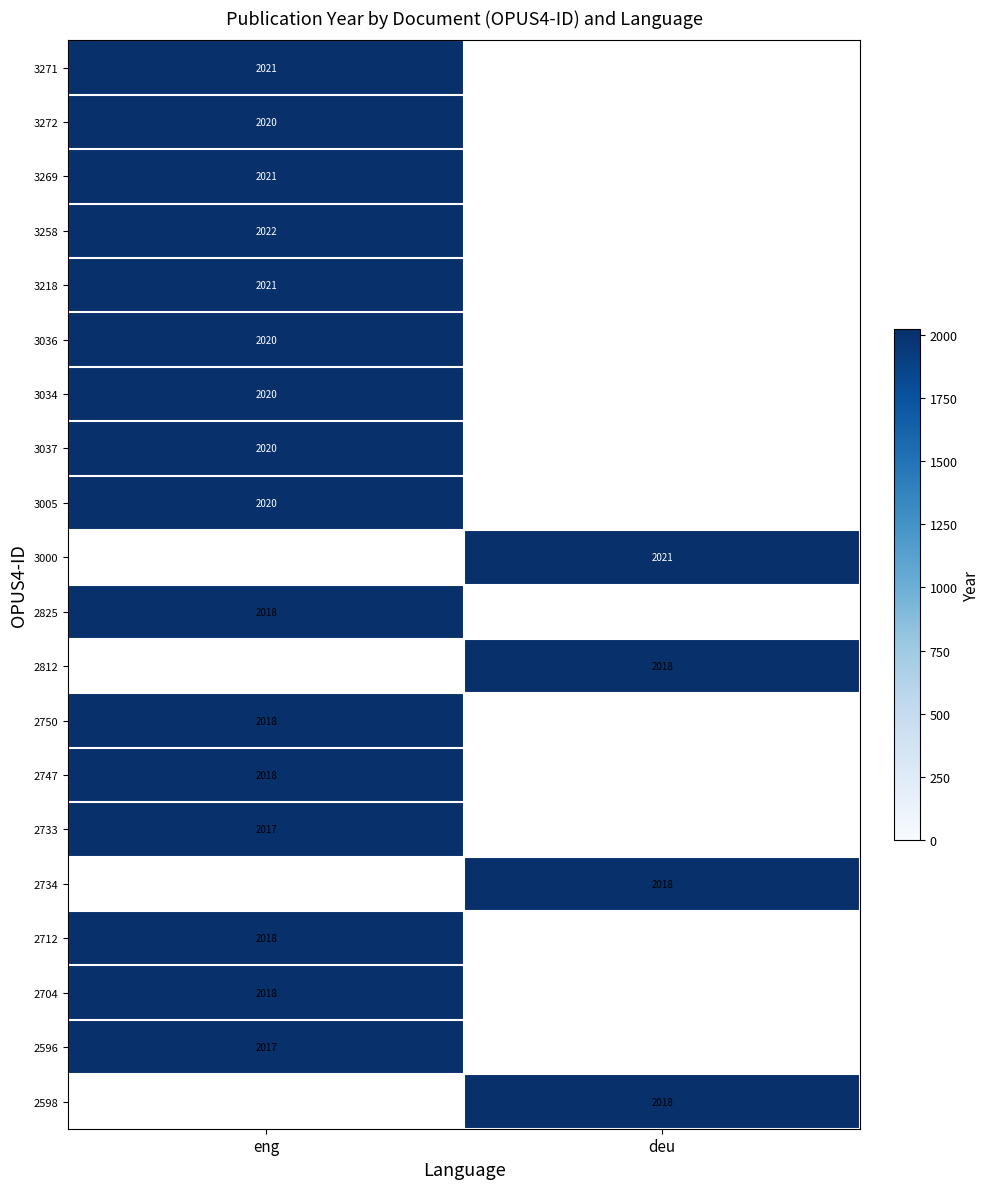

The value of 2734 at deu is 2018. True or false?

True